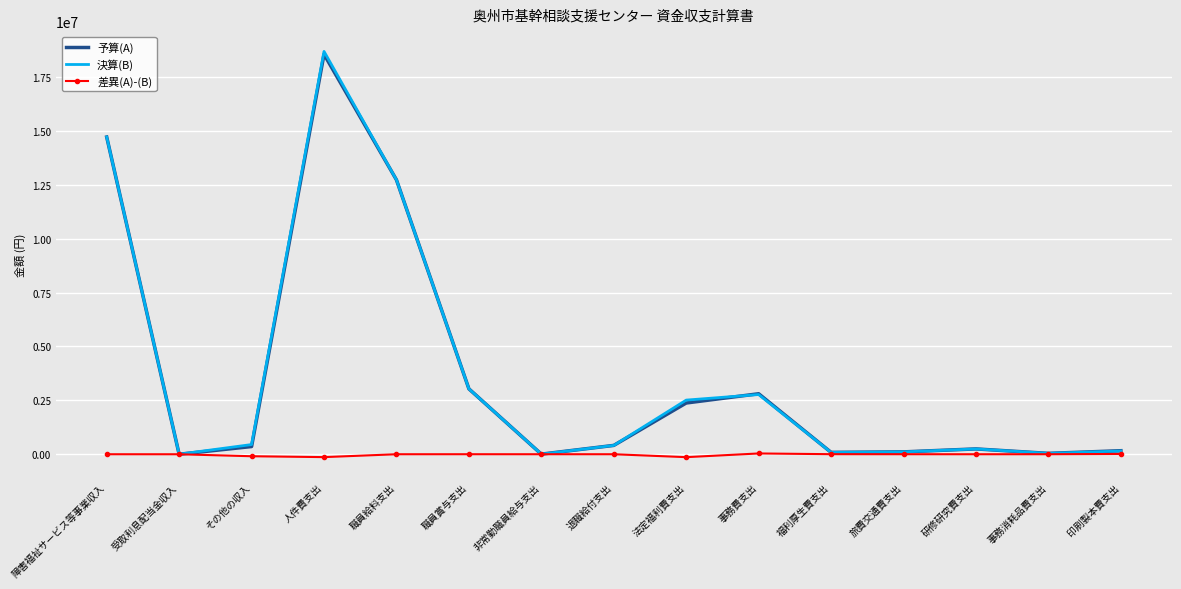

What is the difference between the 差異(A)-(B) values at 事務費支出 and 受取利息配当金収入?

37199